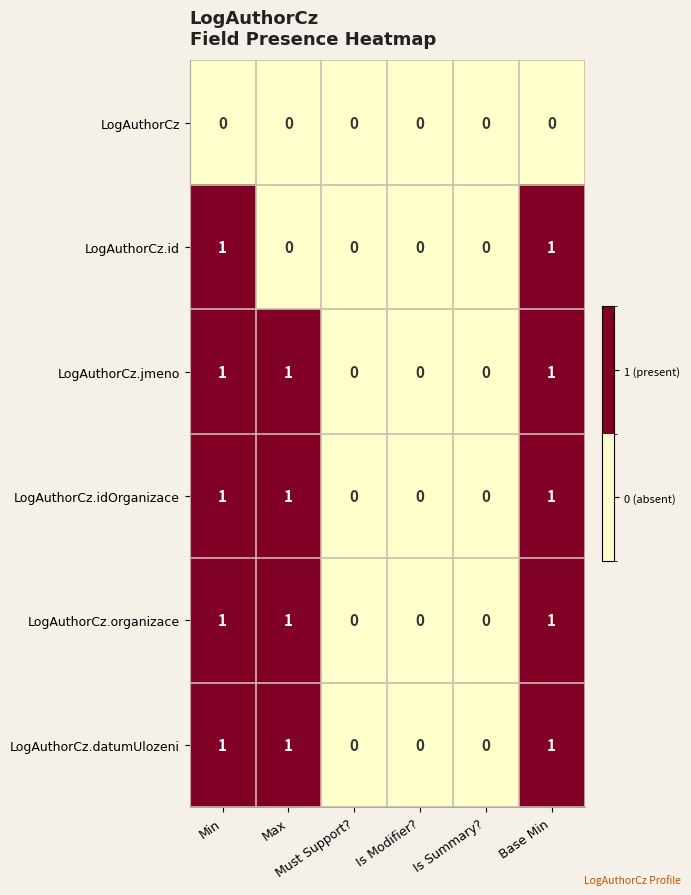

Count the LogAuthorCz.id values in the range 0 to 1.

6